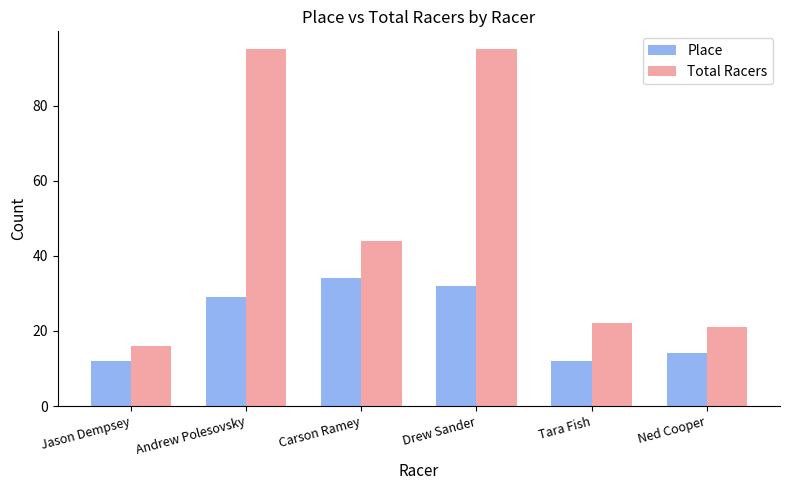

At which label does Total Racers reach its minimum?

Jason Dempsey